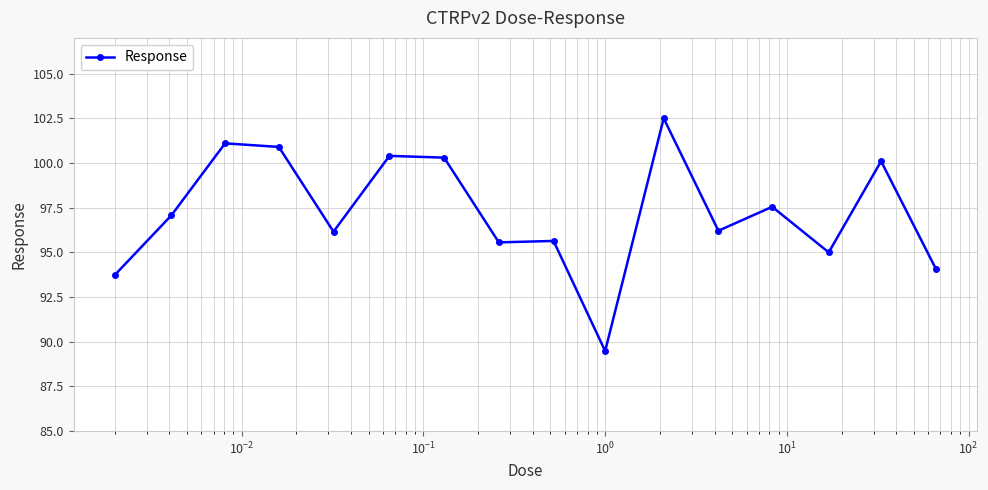

What is the greatest value displayed?

102.5